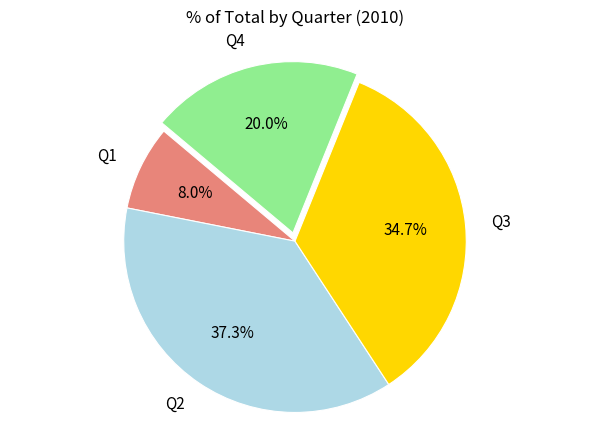

To the nearest percent, what portion does Q3 represent?

35%